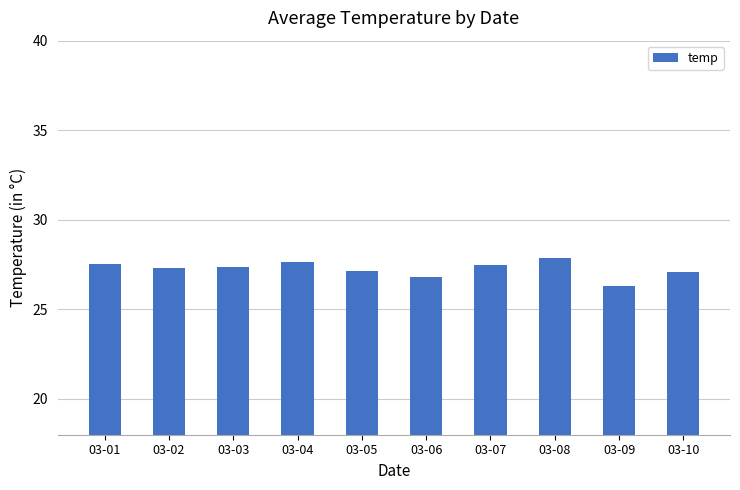

What is the greatest value displayed?

27.9